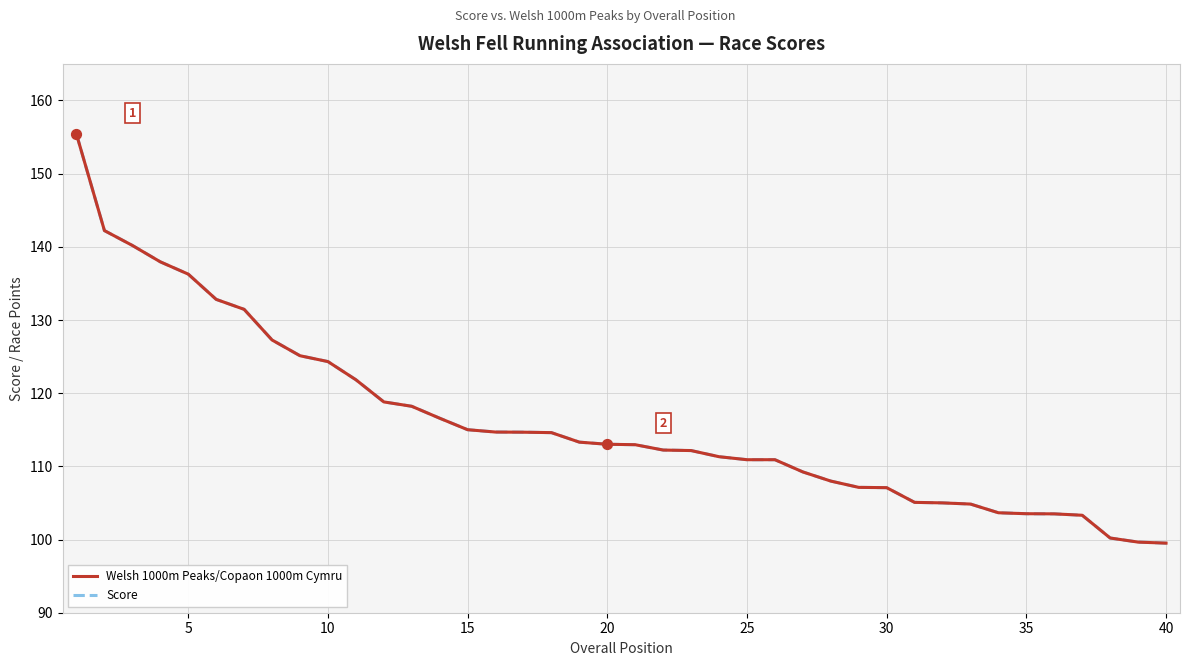

Which series has the widest spread of Y values?

Welsh 1000m Peaks/Copaon 1000m Cymru